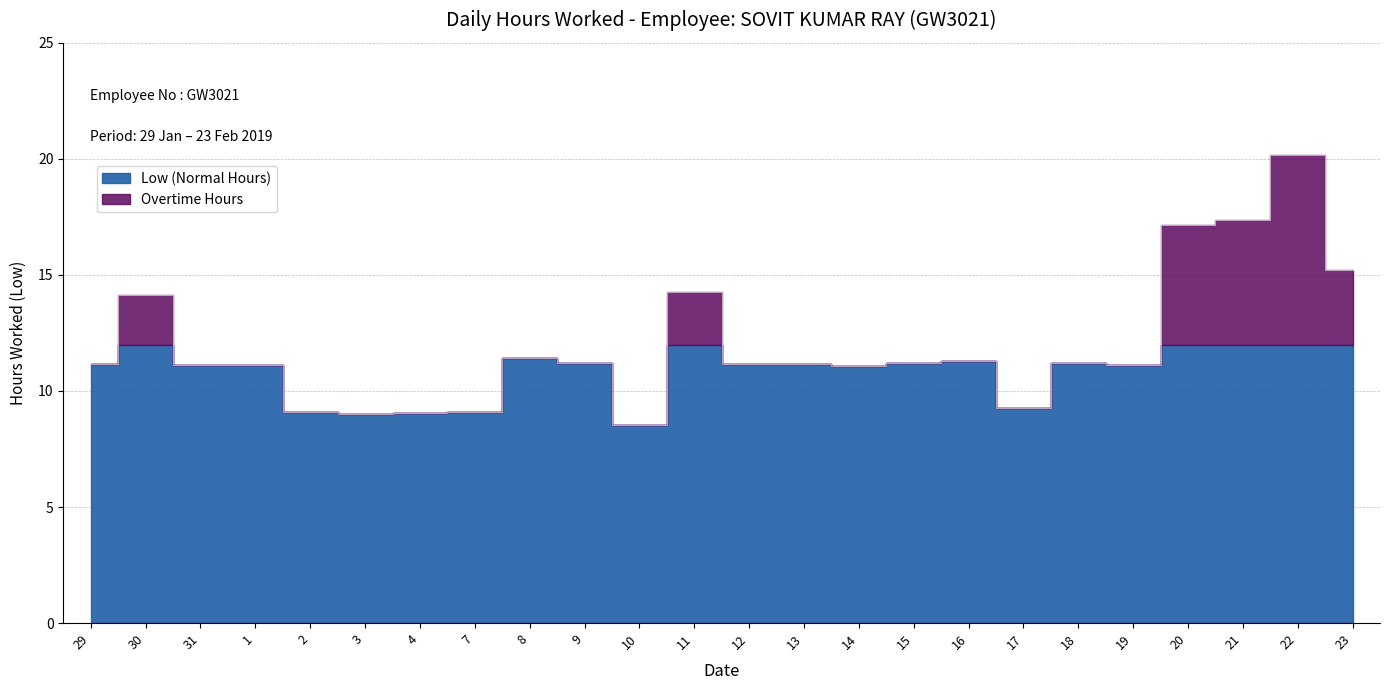

What position from the left is 1?

4